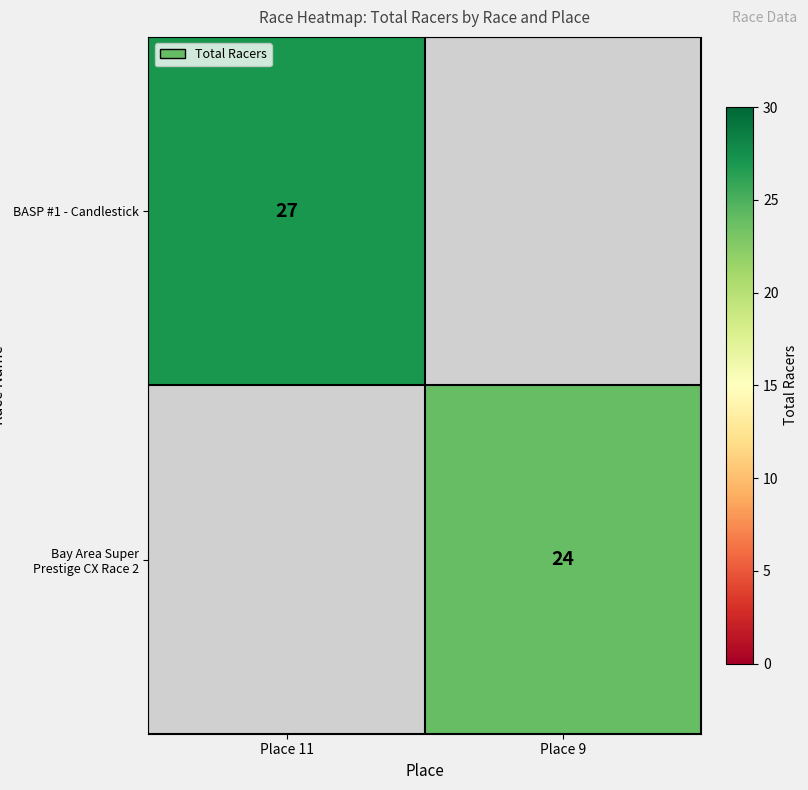

True or false: Bay Area Super Prestige CX Race 2 has a value of 24 at Place 9.

True